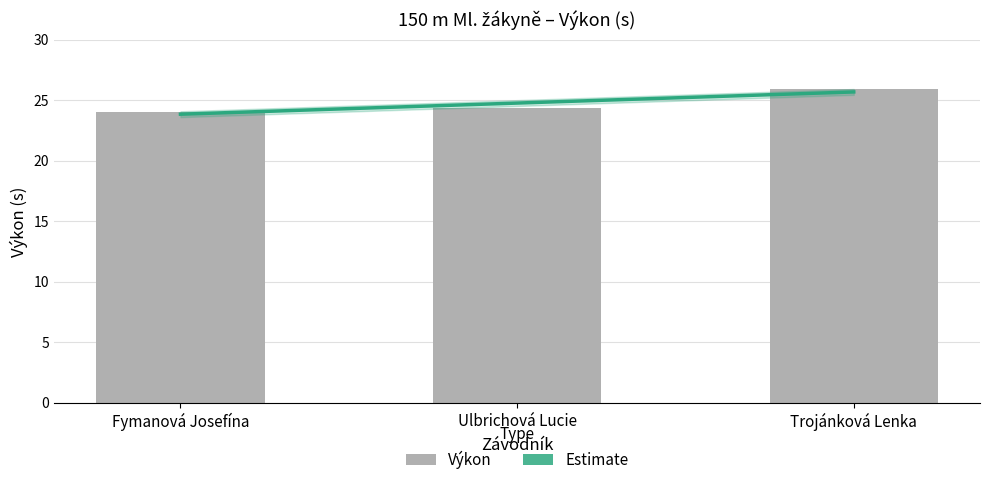

What is the minimum value shown in the chart?

24.1